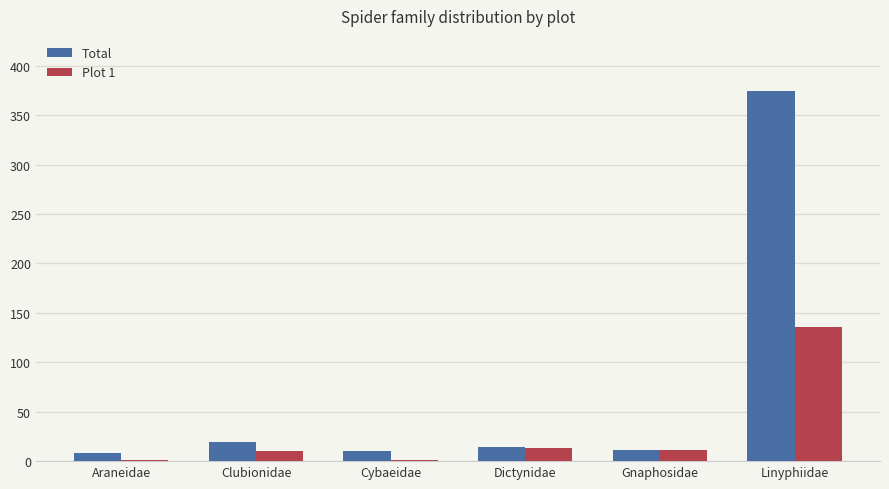

What value does the Plot 1 series have at Dictynidae, to the nearest 10?

10